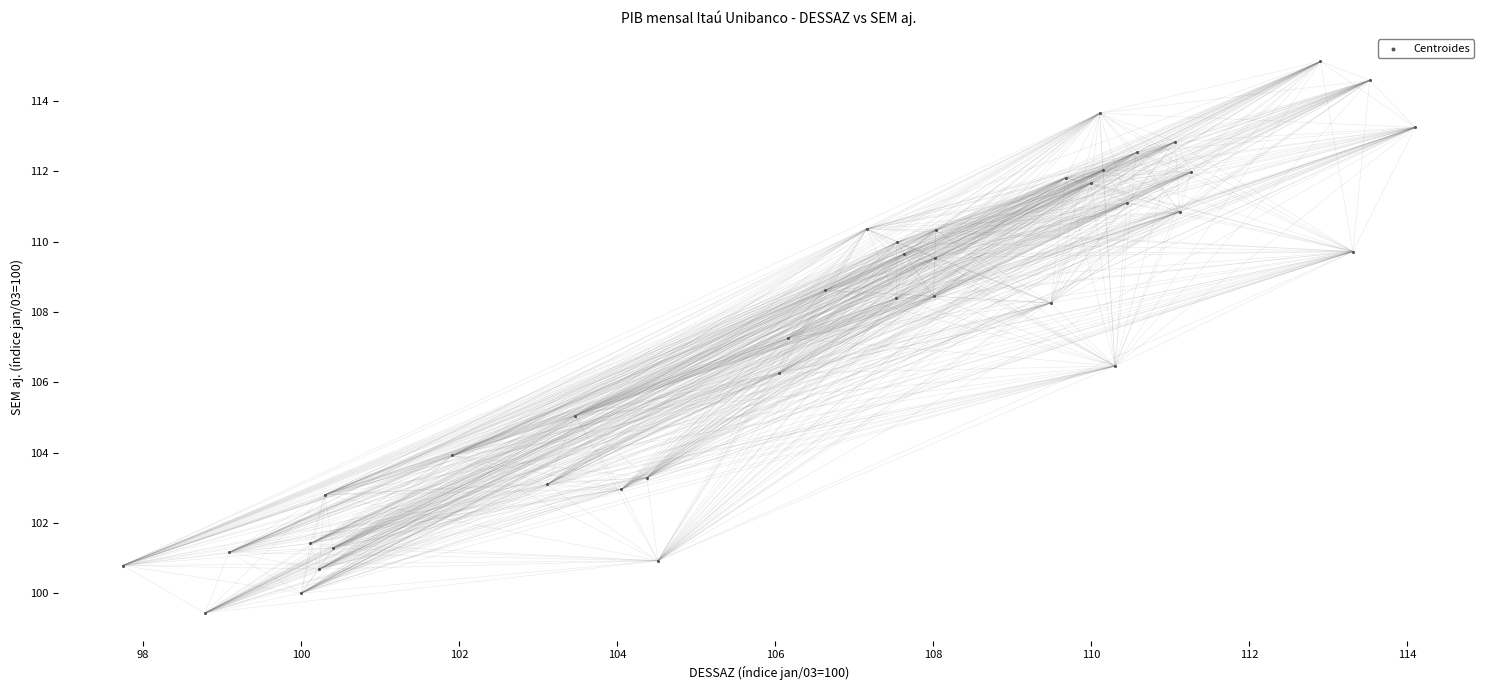

What Y value in the scatter plot is closest to 107?

107.3